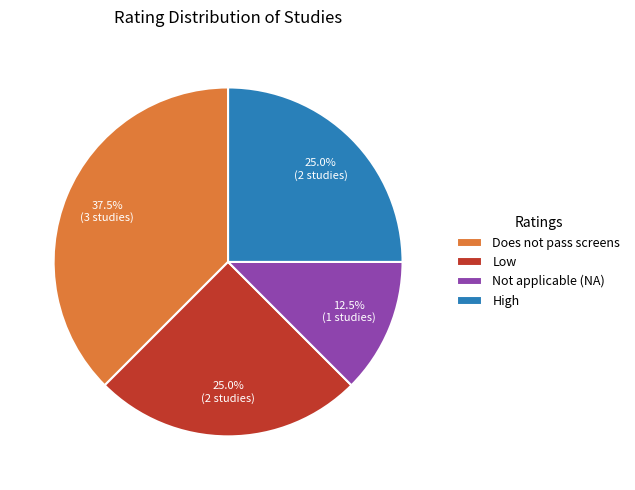

Does Not applicable (NA) represent more than half of the total?

No